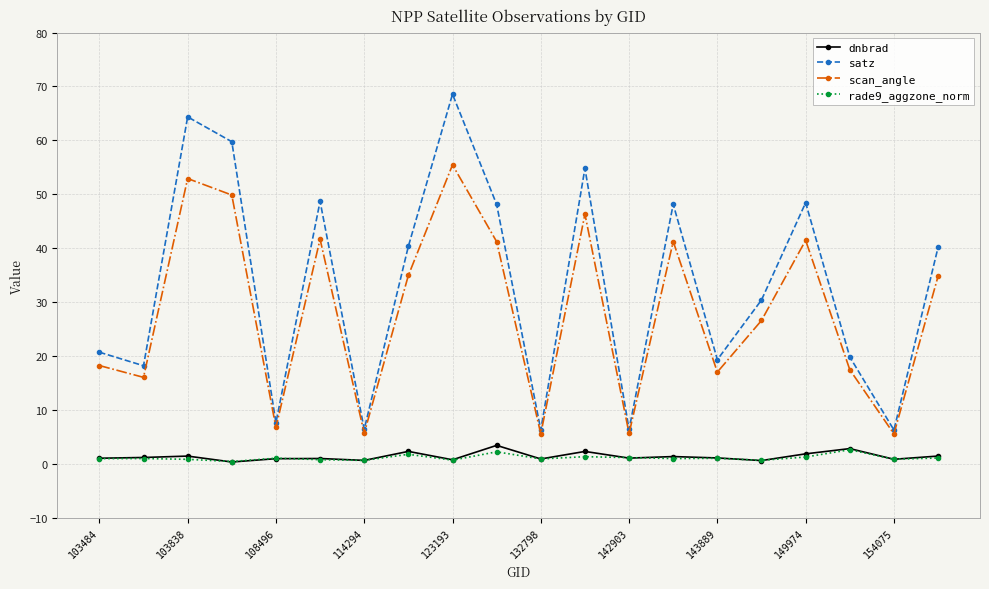

True or false: rade9_aggzone_norm and scan_angle intersect in this chart.

False